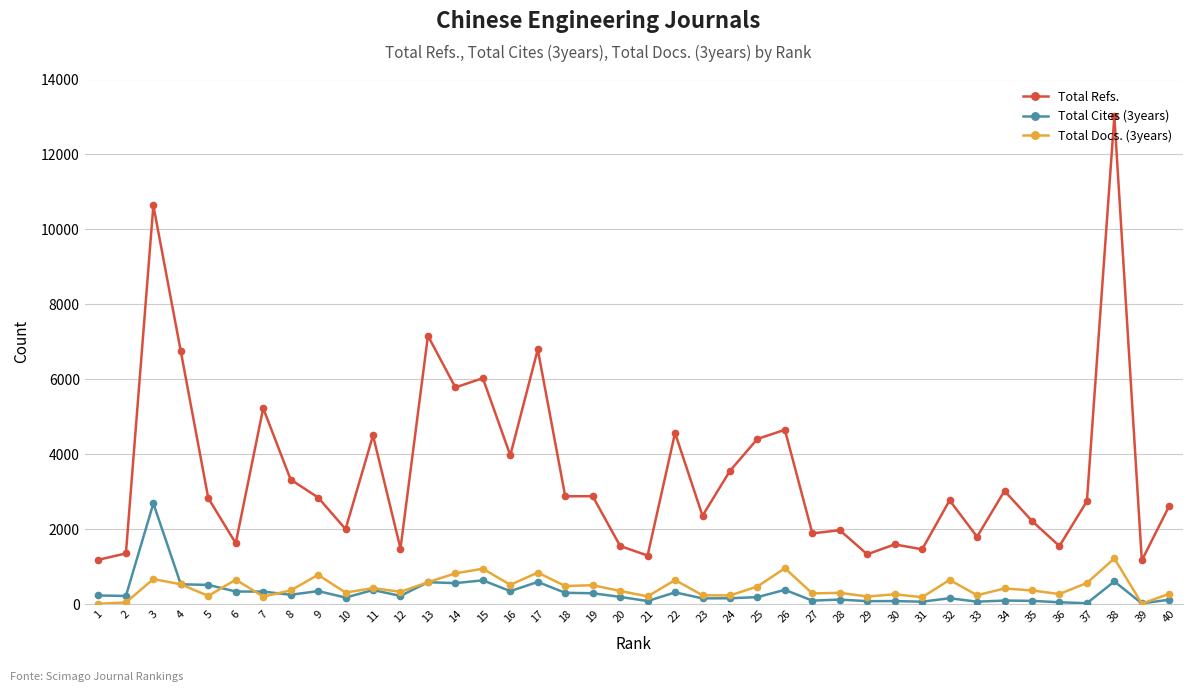

Which series has the largest total across all categories?

Total Refs.